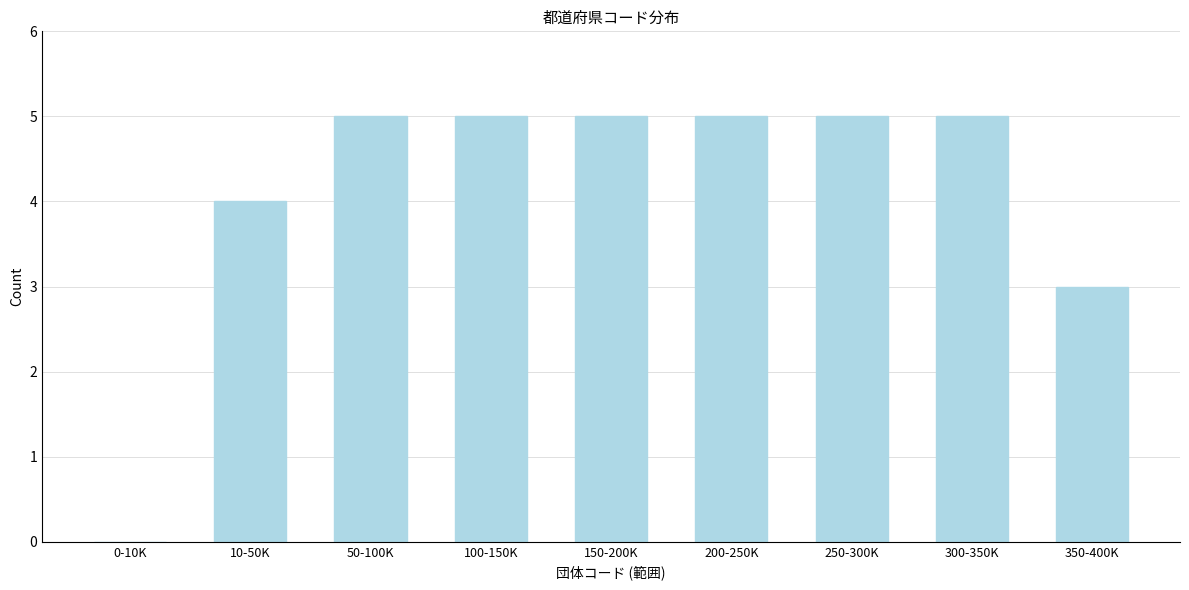

Reading right to left, extract all data points from this chart.

350-400K=3	300-350K=5	250-300K=5	200-250K=5	150-200K=5	100-150K=5	50-100K=5	10-50K=4	0-10K=0